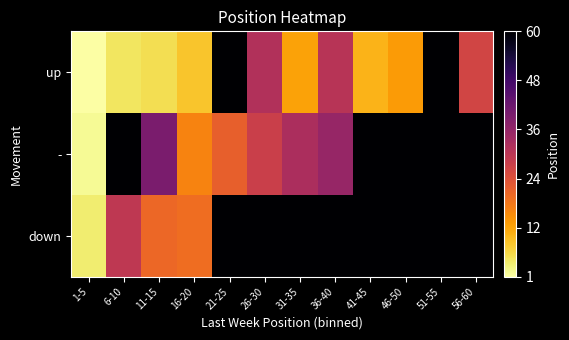

Between 36-40 and 21-25, which is larger?

21-25